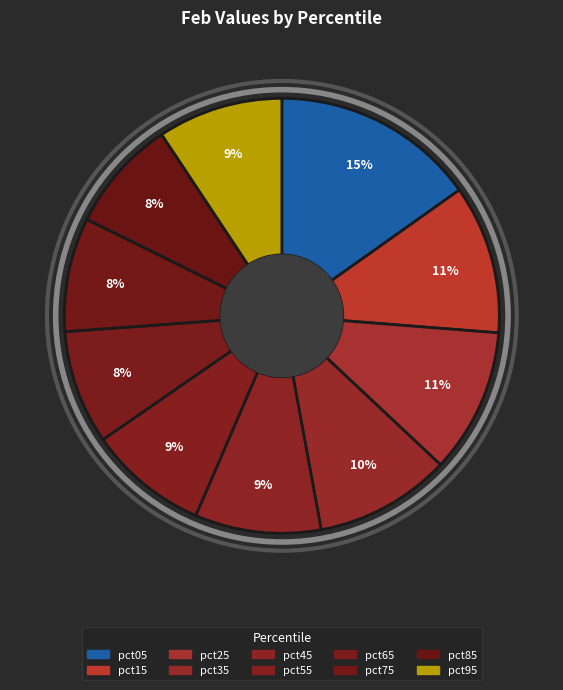

Is the sum of pct35 and pct85 greater than half?

No